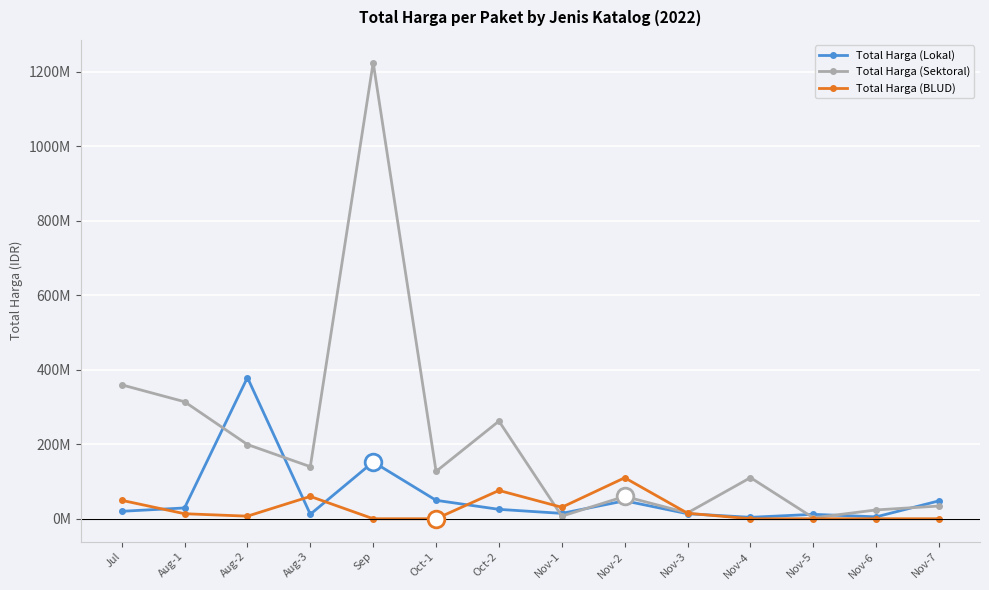

Which series ends up on top after the final intersection of Total Harga (Lokal) and Total Harga (BLUD)?

Total Harga (Lokal)